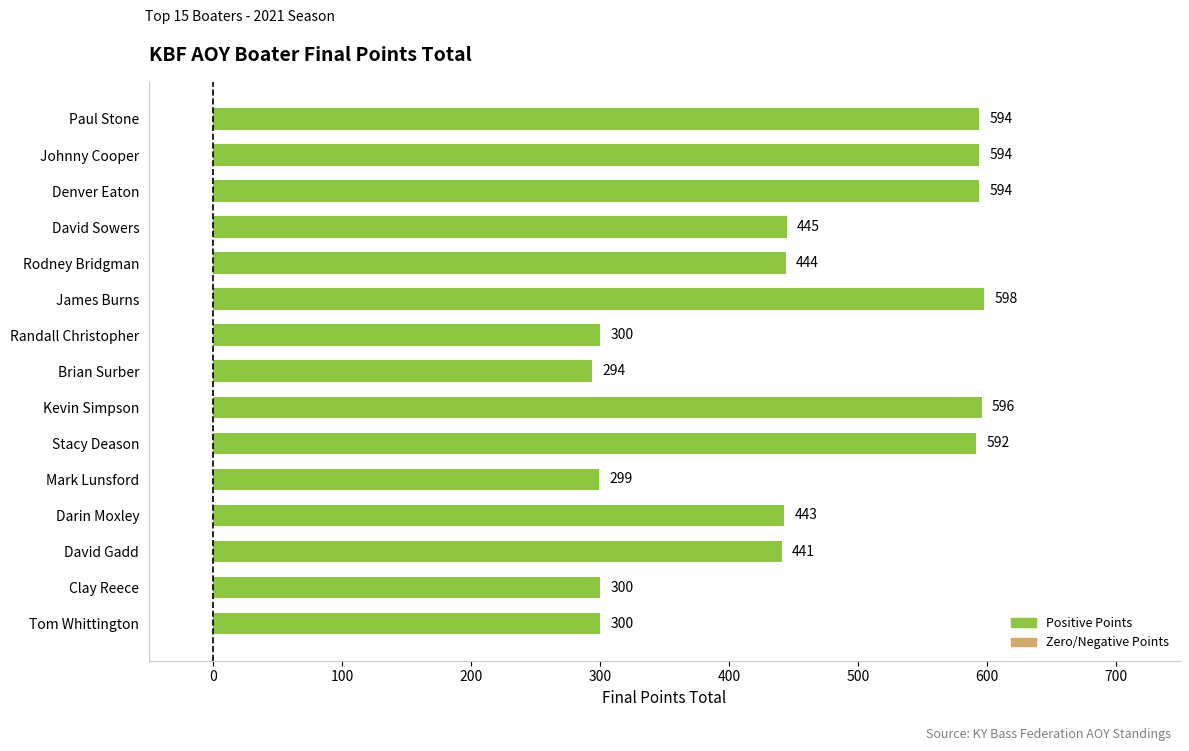

Reading bottom to top, transcribe all the data shown in this chart.

300	300	441	443	299	592	596	294	300	598	444	445	594	594	594